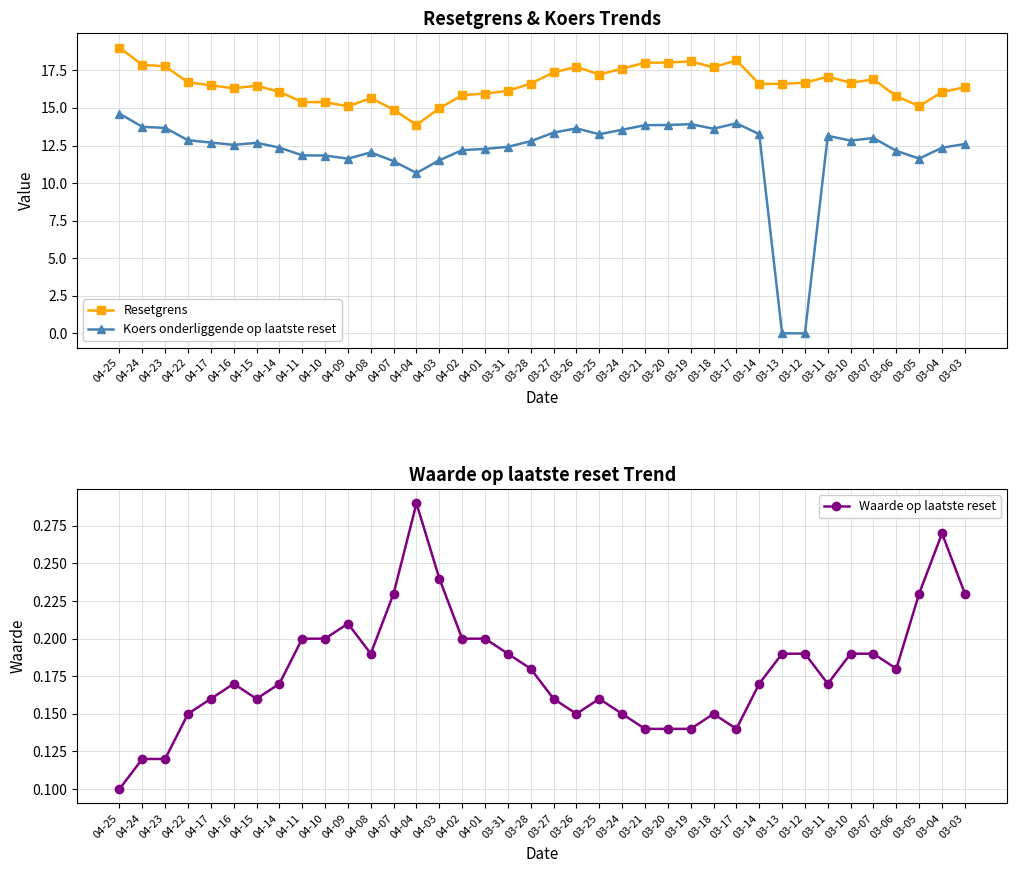

True or false: Resetgrens and Waarde op laatste reset intersect in this chart.

False